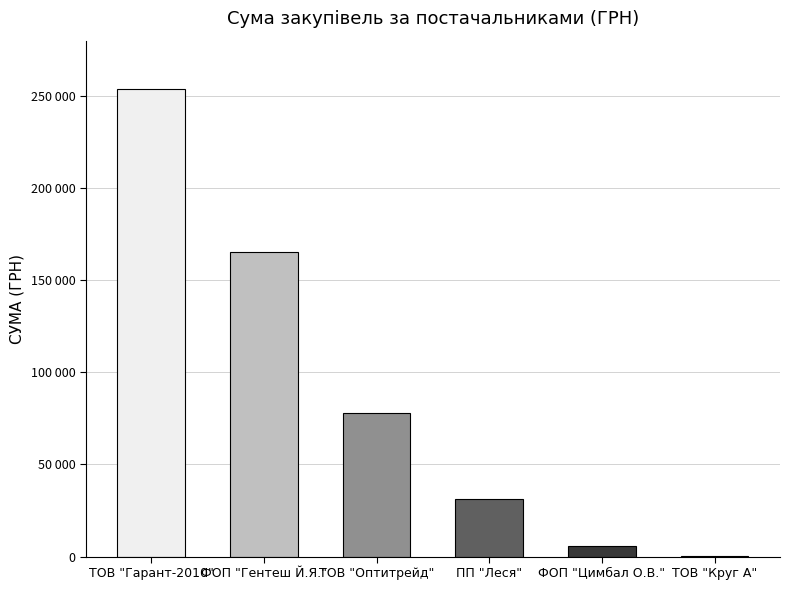

At which label is the value closest to 127245?

ФОП "Гентеш Й.Я."